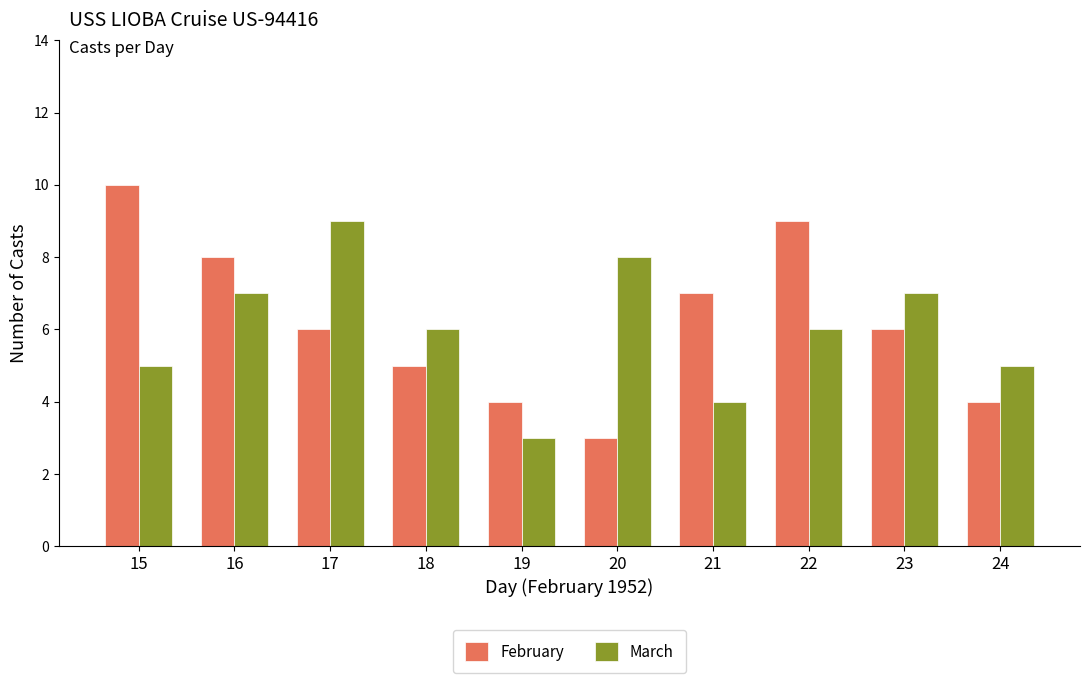

Which series changed the most between 17 and 23?

March